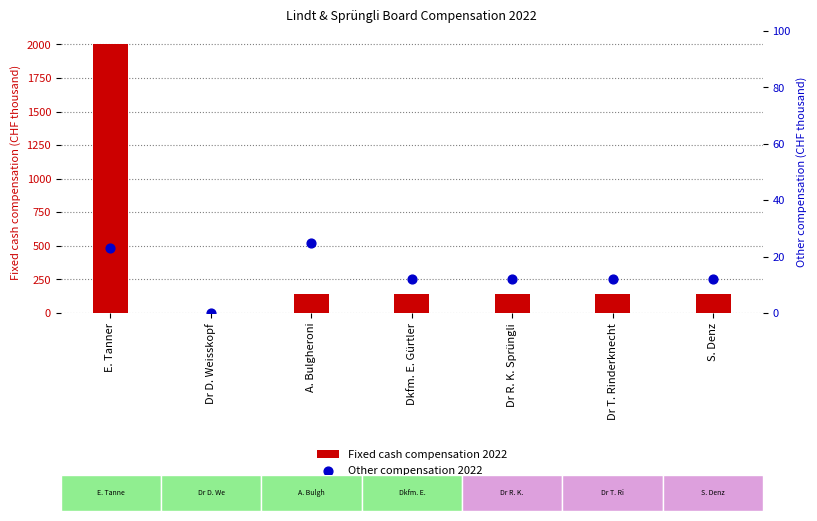

Which series reaches the maximum Y coordinate?

Fixed cash compensation 2022